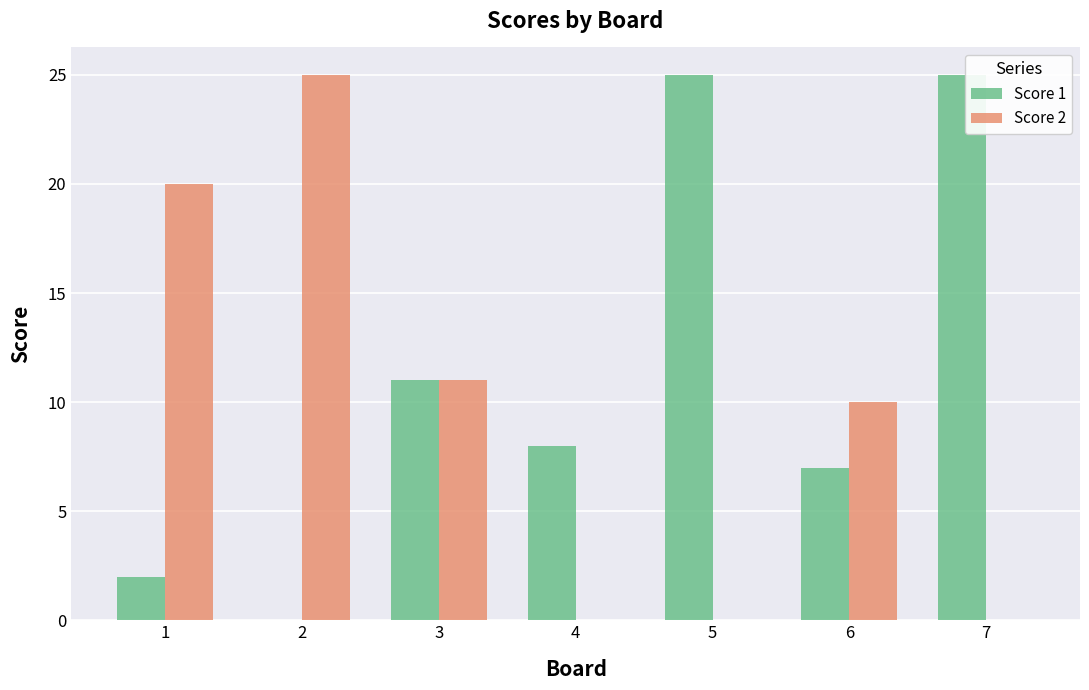

What is the maximum value for Score 1?

25